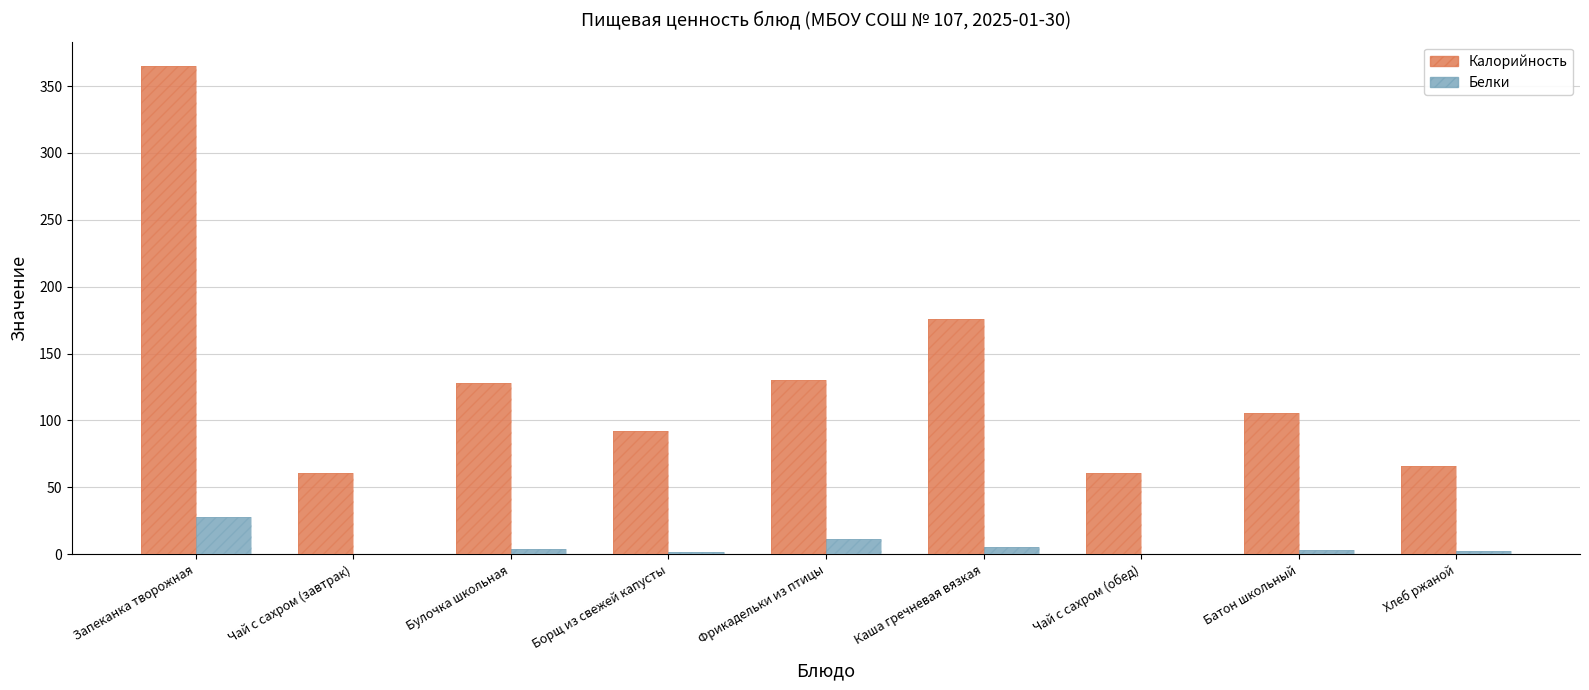

Between Каша гречневая вязкая and Борщ из свежей капусты, which is larger?

Каша гречневая вязкая